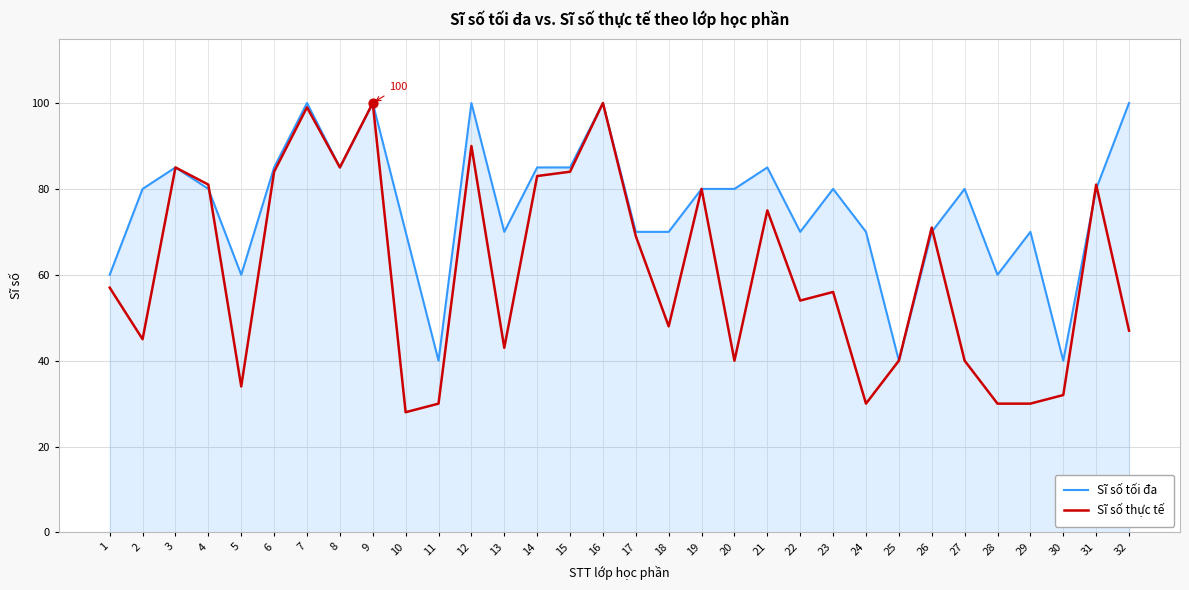

Which series has the largest total across all categories?

Sĩ số tối đa